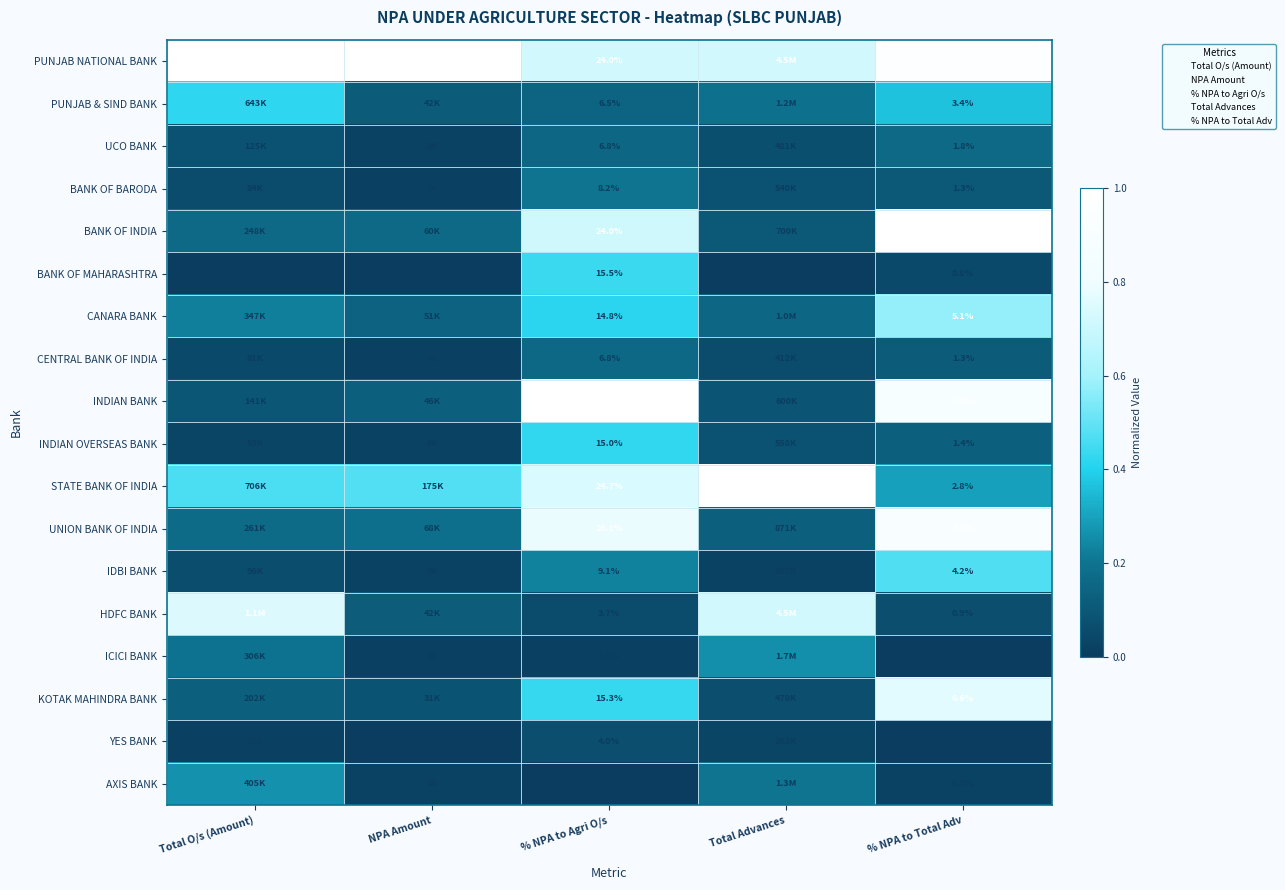

Which series changed the most between % NPA to Agri O/s and % NPA to Total Adv?

INDIAN BANK